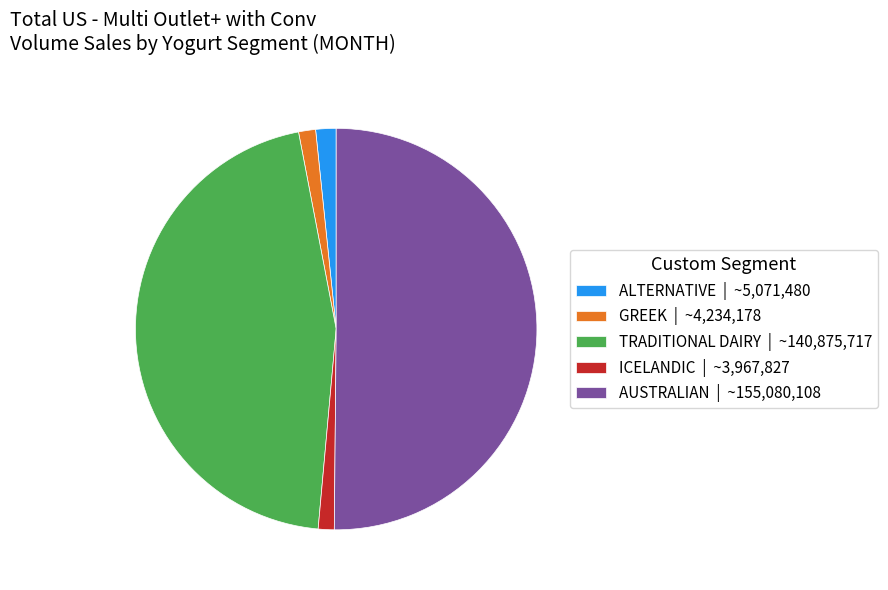

Which has a higher value, ICELANDIC or TRADITIONAL DAIRY?

TRADITIONAL DAIRY